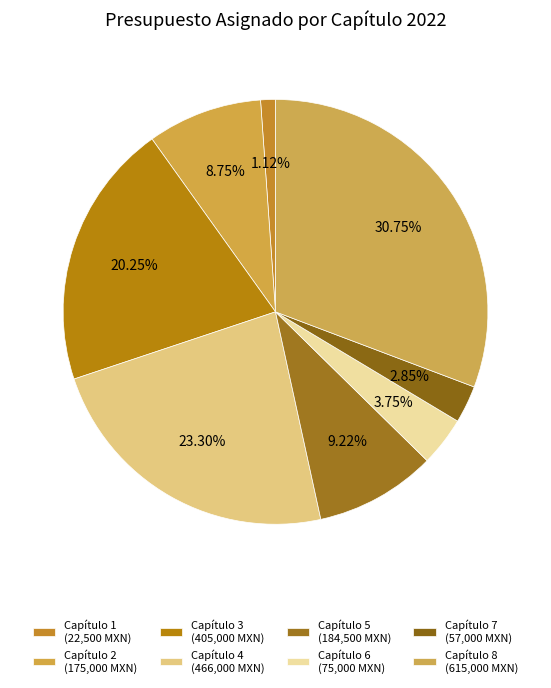

What is the total percentage of Capítulo 3 and Capítulo 8?

51.0%